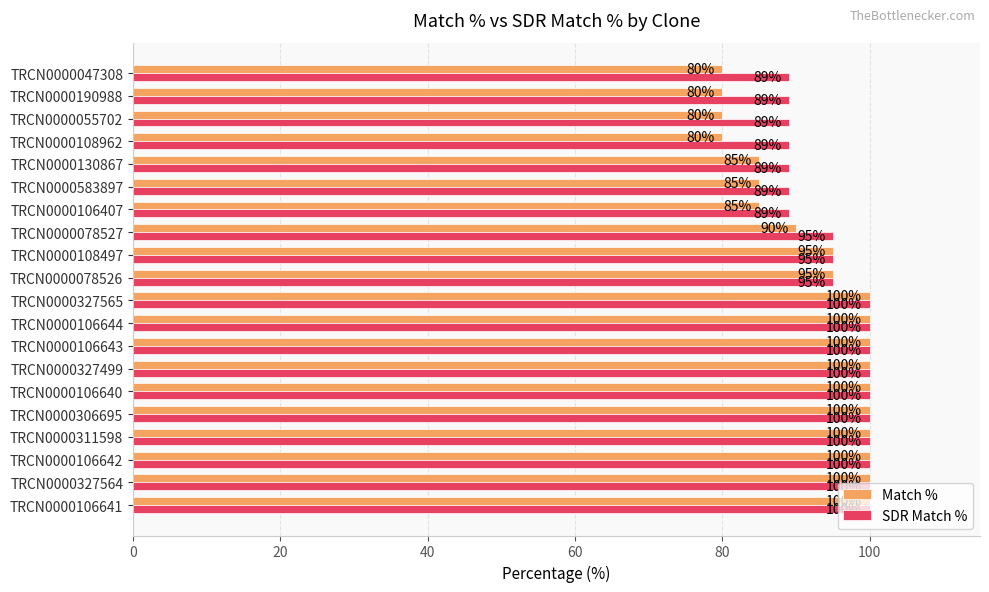

What is the total value across all series at TRCN0000047308?

169